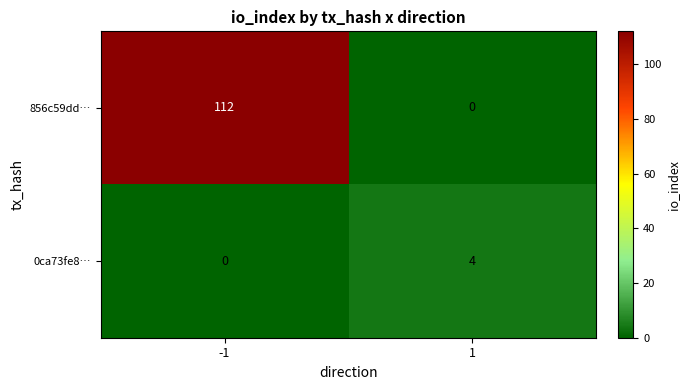

At how many categories does at least one series exceed 101?

1